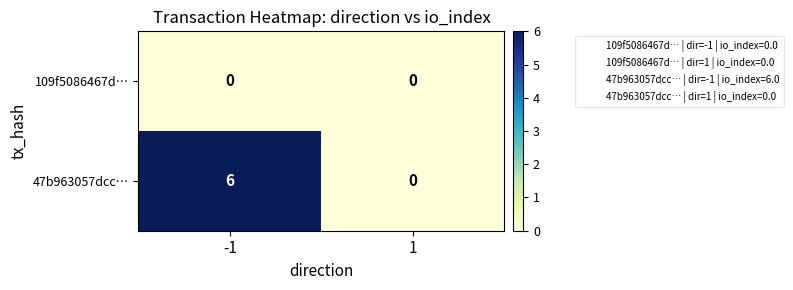

At -1, list the series in order from smallest to largest.

109f5086467d…, 47b963057dcc…